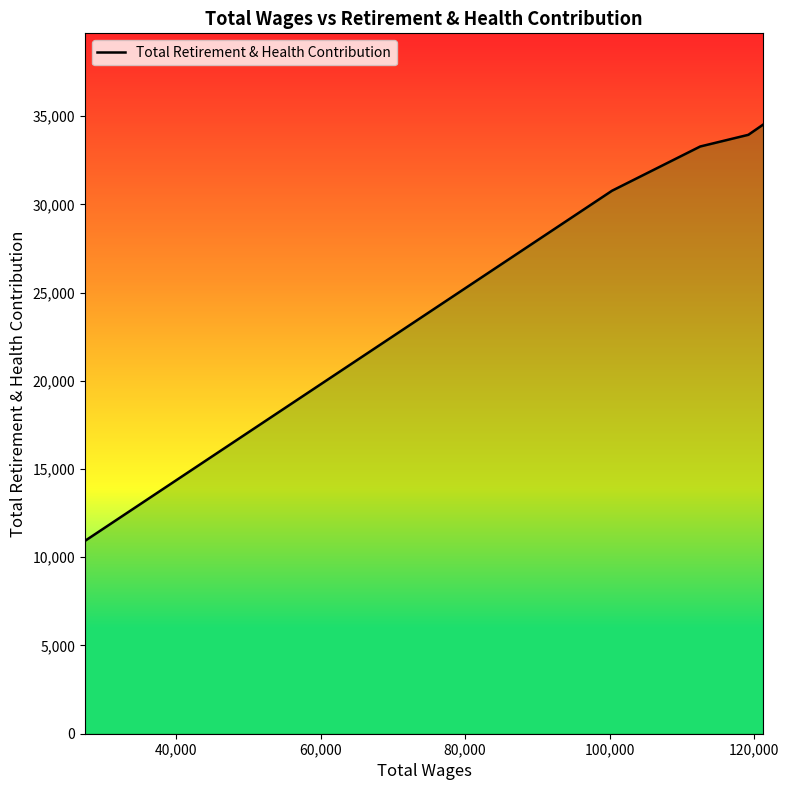

What is the average value?

28687